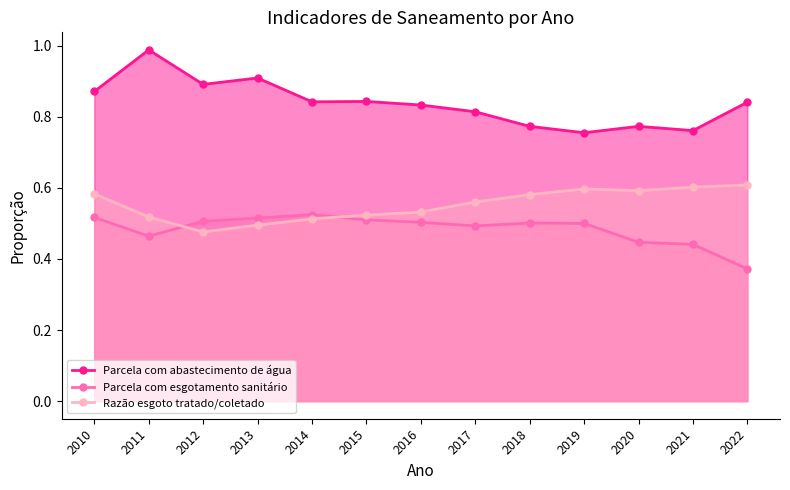

List the series in order of their overall mean, highest first.

Parcela com abastecimento de água, Razão esgoto tratado/coletado, Parcela com esgotamento sanitário